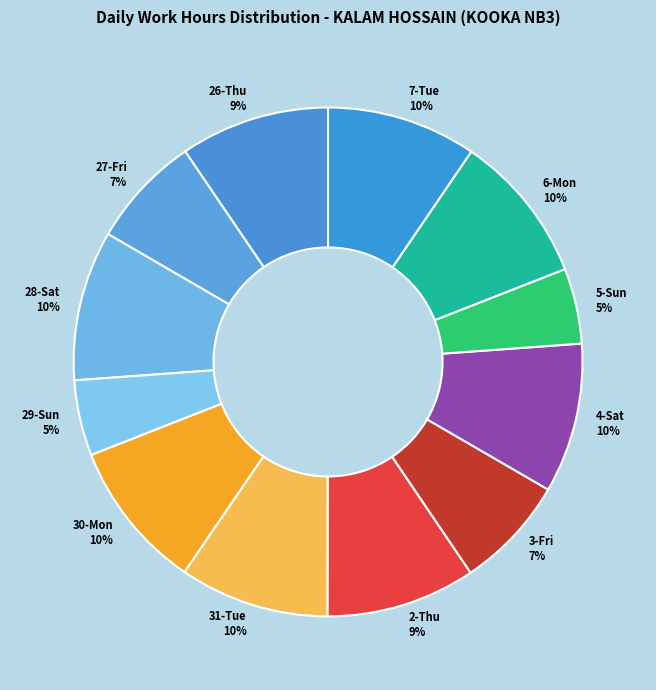

Between 27-Fri and 30-Mon, which is larger?

30-Mon